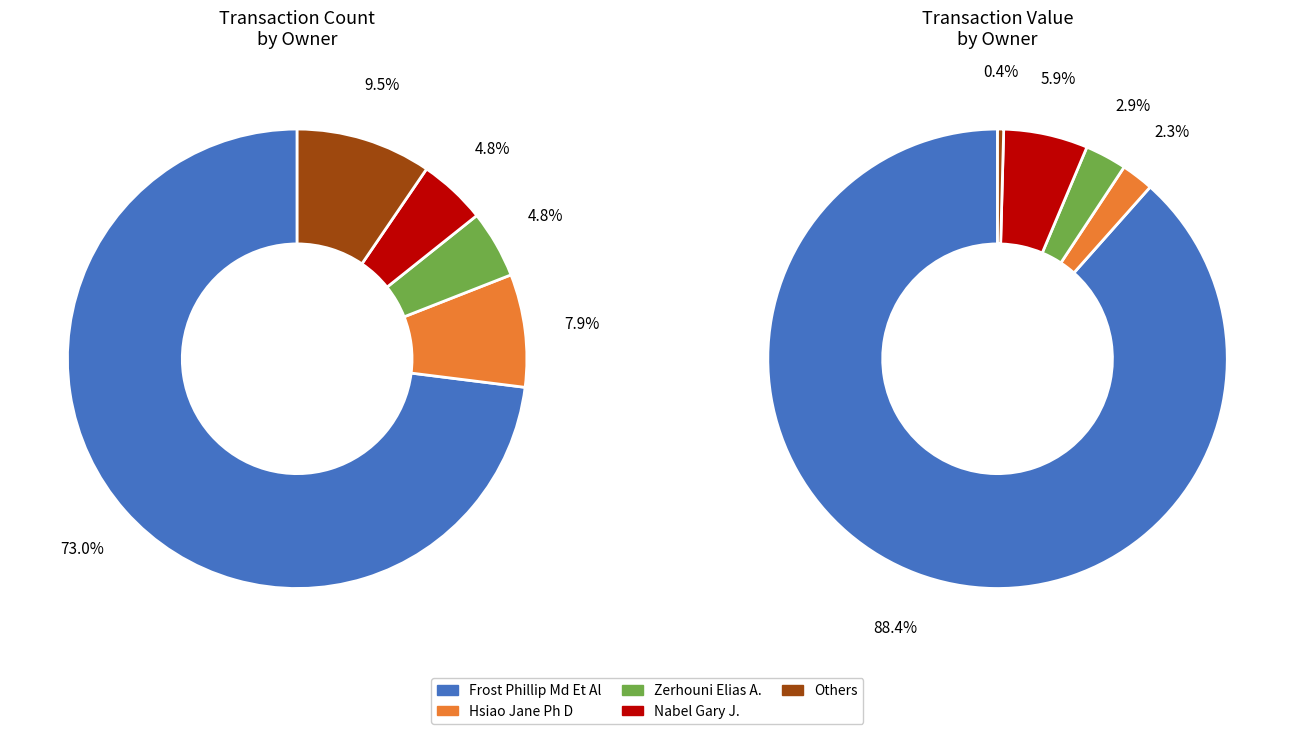

What is the largest slice in the pie chart?

Frost Phillip Md Et Al